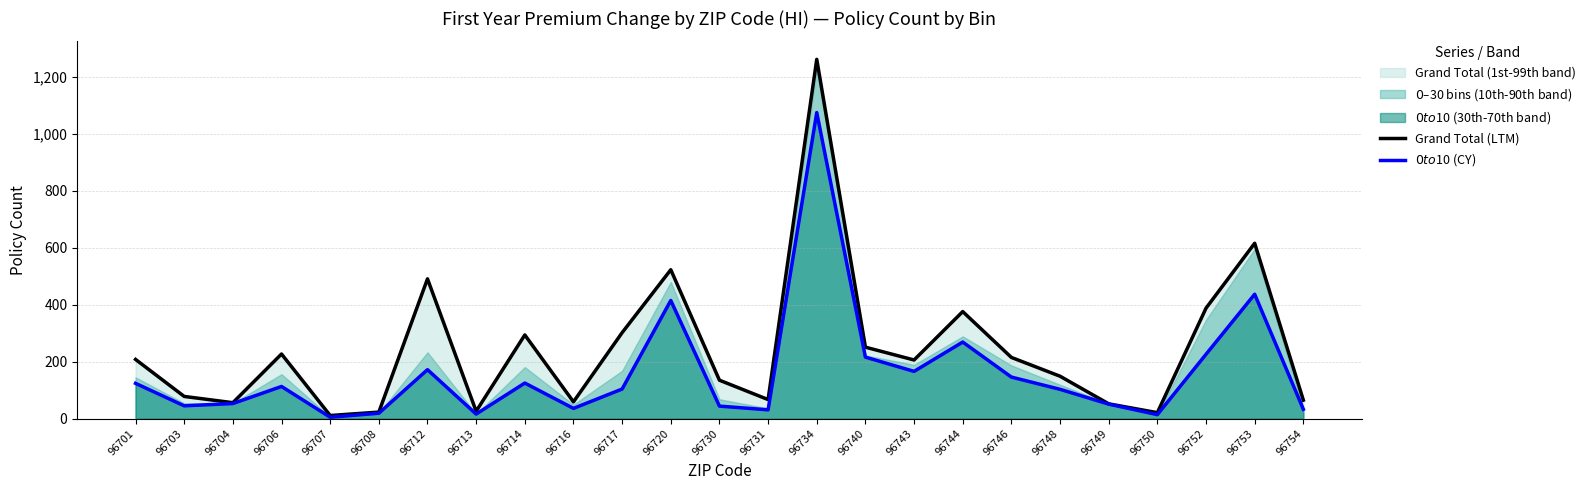

How many lines are shown in the chart?

2